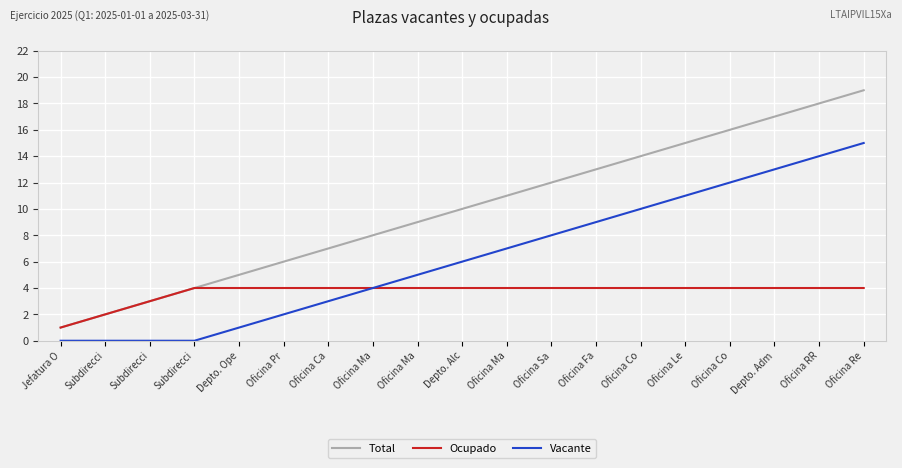

How many lines are shown in the chart?

3